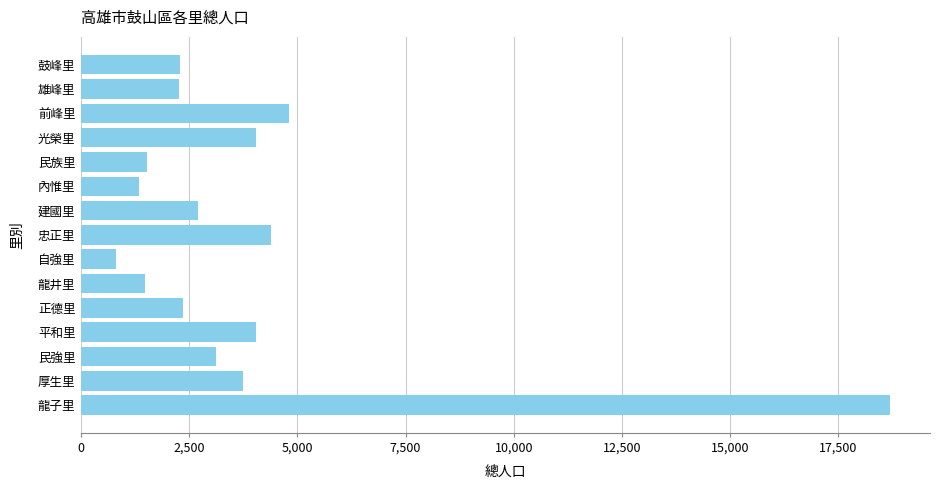

At which category does the chart reach its minimum across all series?

自強里